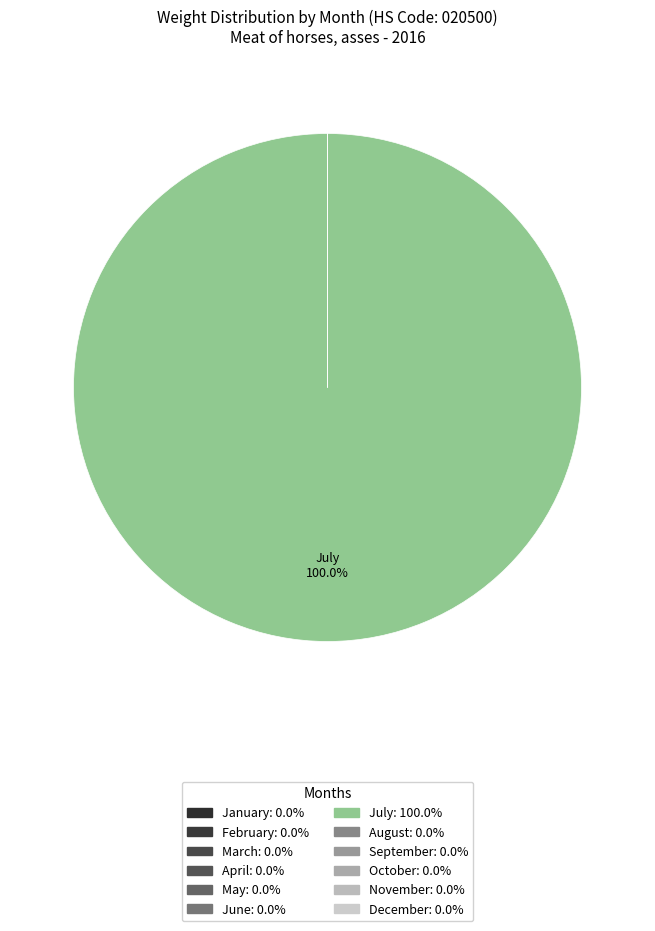

Does July represent more than half of the total?

Yes